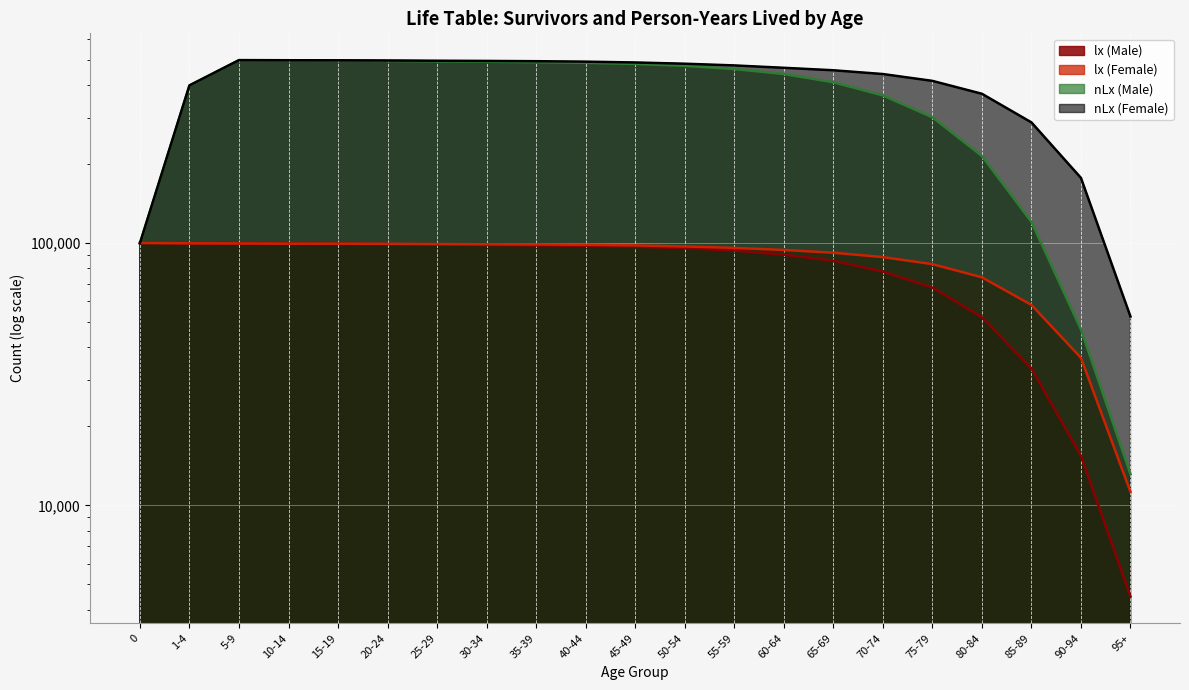

At how many categories does at least one series exceed 392044?

16